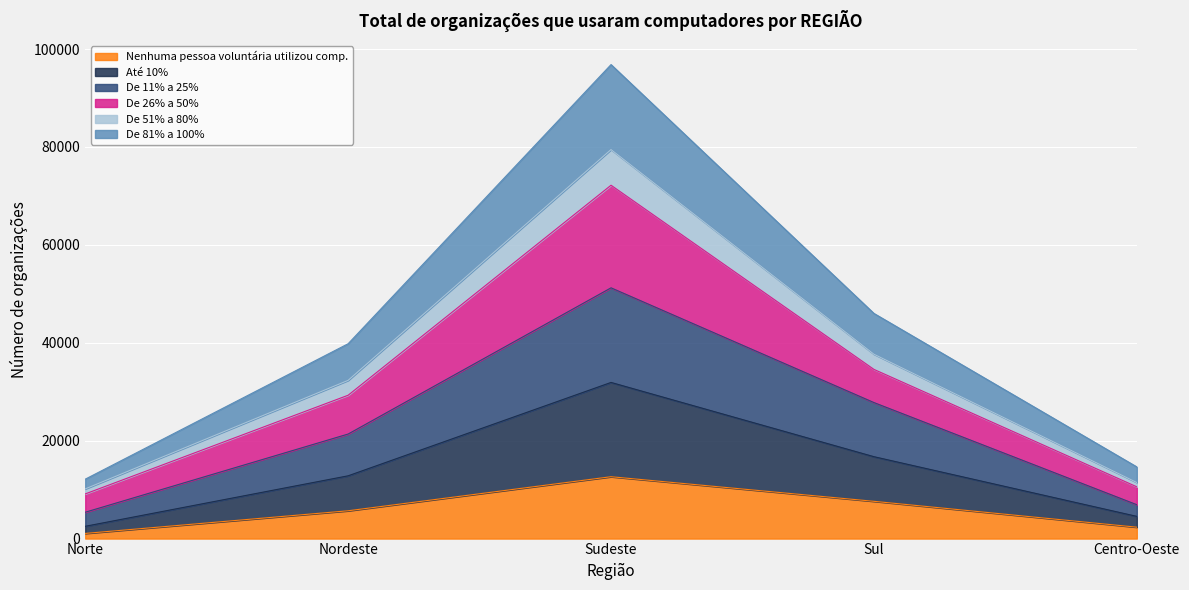

What is the minimum value shown in the chart?

1055